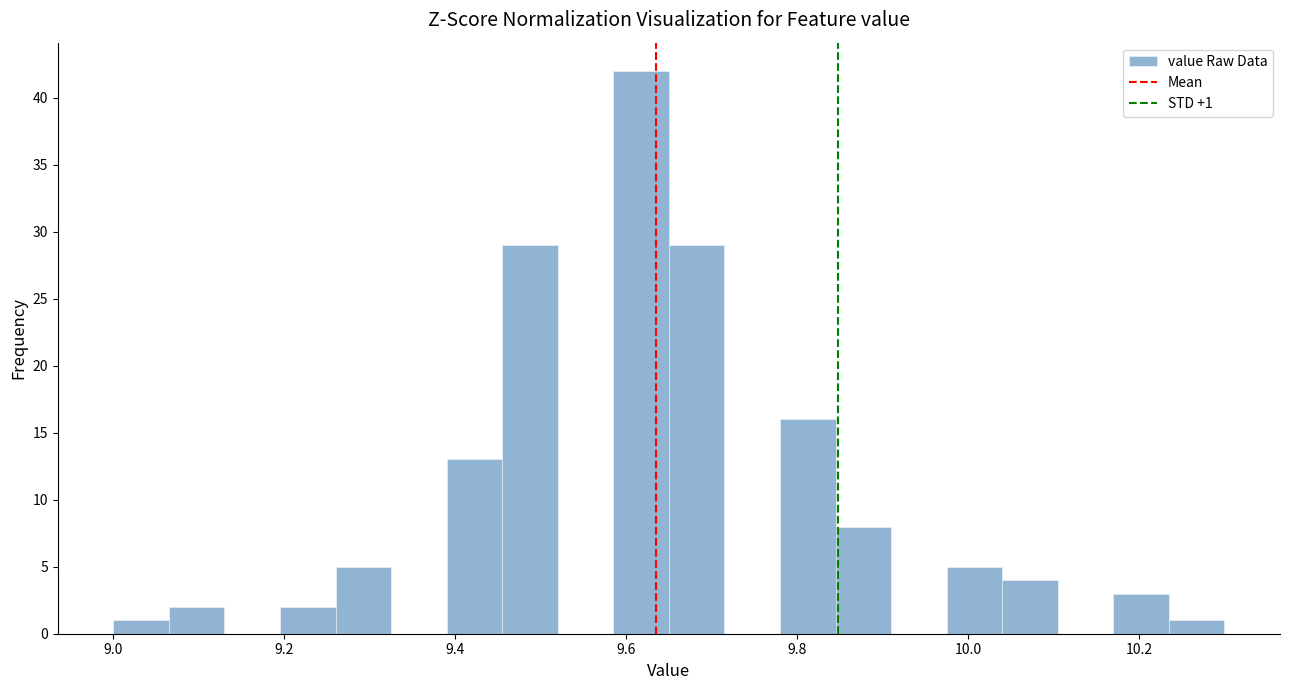

Around what value on the x-axis is the tallest bar? Give the approximate position of its centre, as read against the axis.

9.62